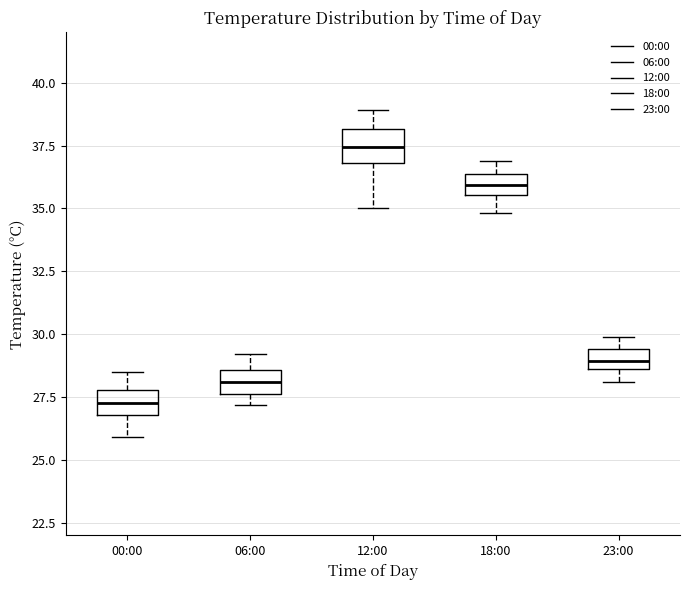

Which box has the lowest median line?

00:00